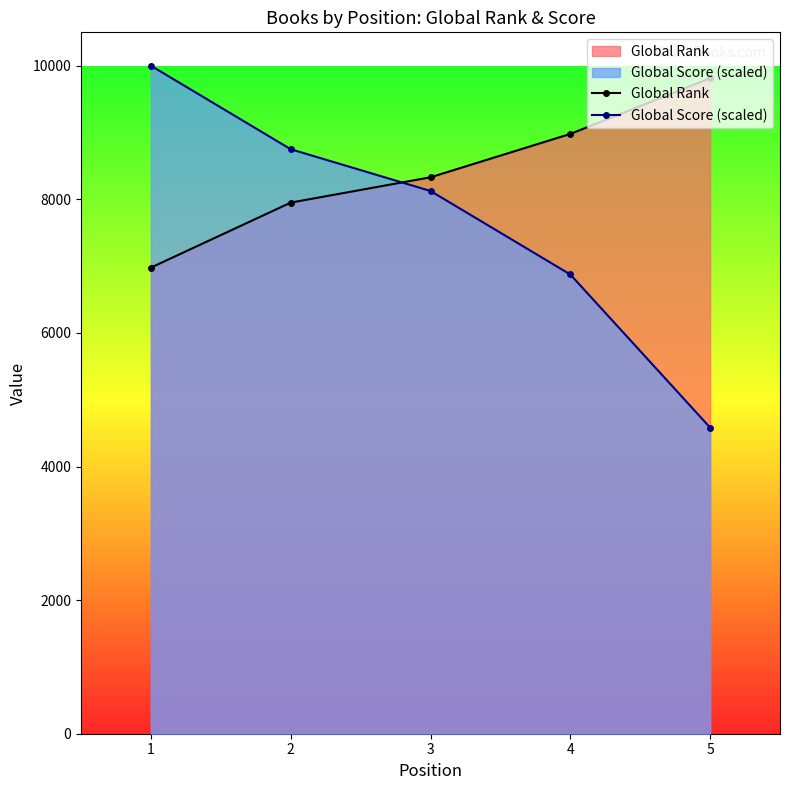

What is the sum of all Global Rank values?

42051.0